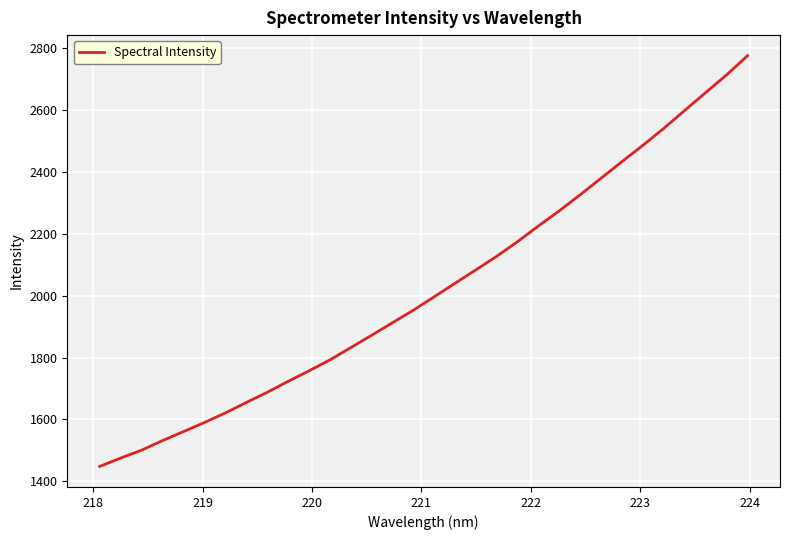

What is the minimum value shown in the chart?

1448.4